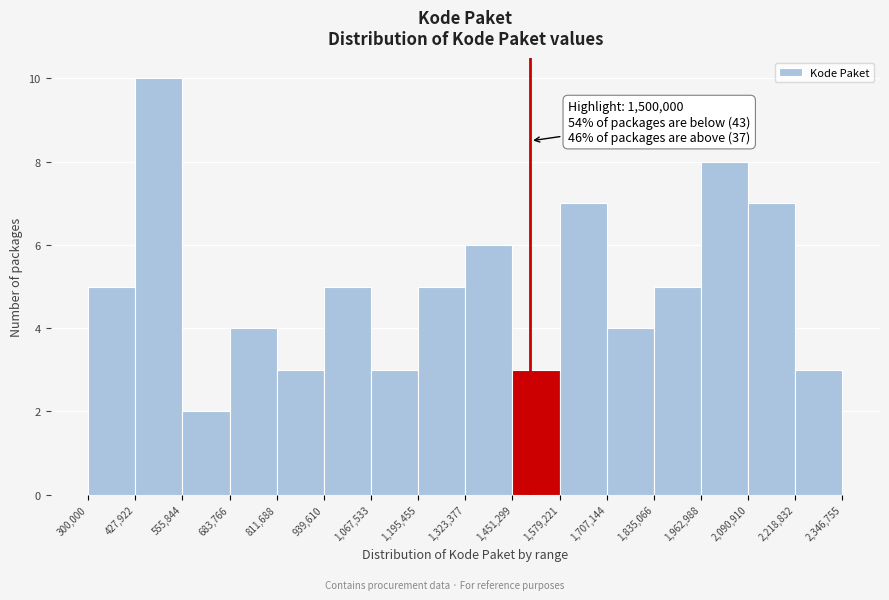

Over which range of the x-axis is the bar tallest?

427,922 to 555,844